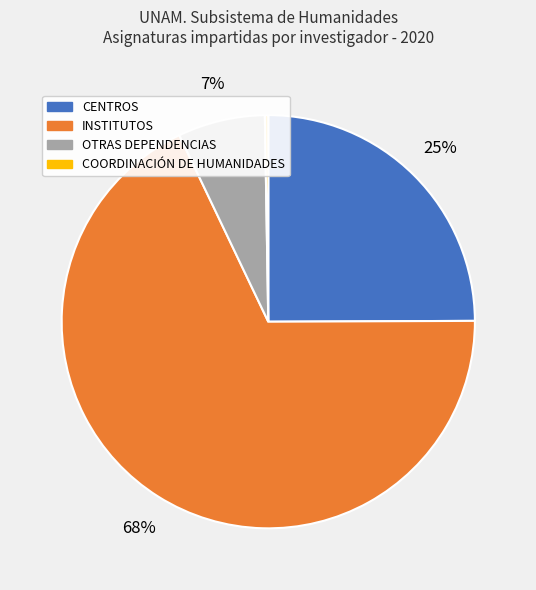

Do OTRAS DEPENDENCIAS and CENTROS together represent more than half of the pie?

No